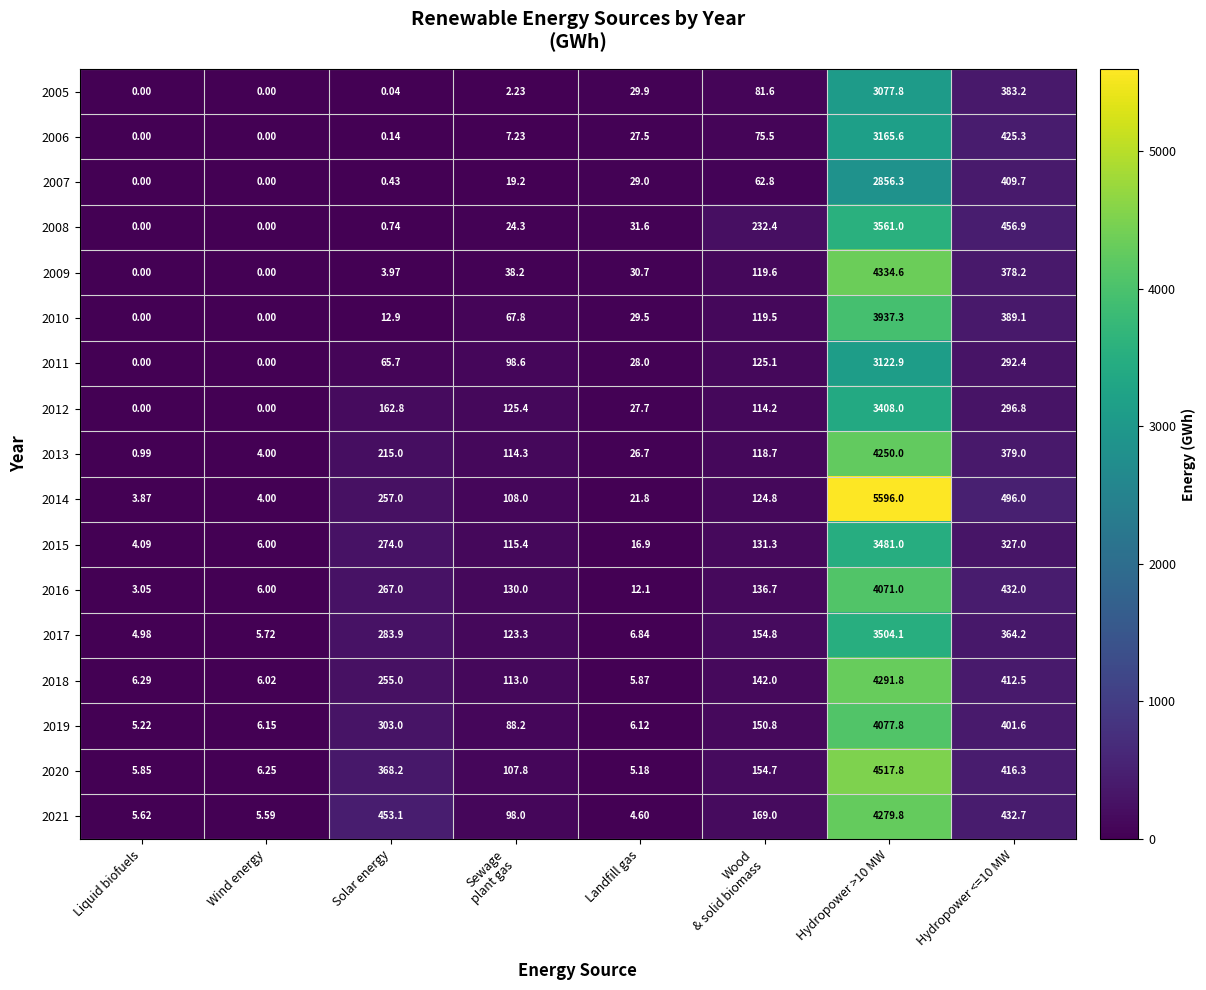

Which category has the lowest value in the 2021 series?

Landfill gas